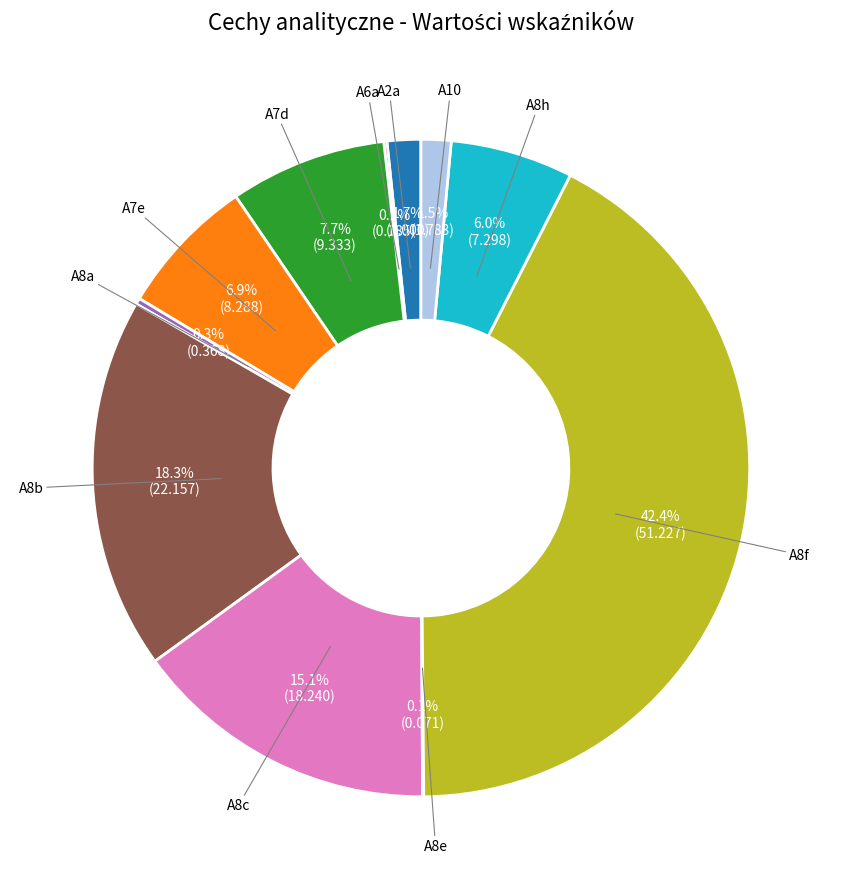

The A8f slice represents 54% of the pie. True or false?

False